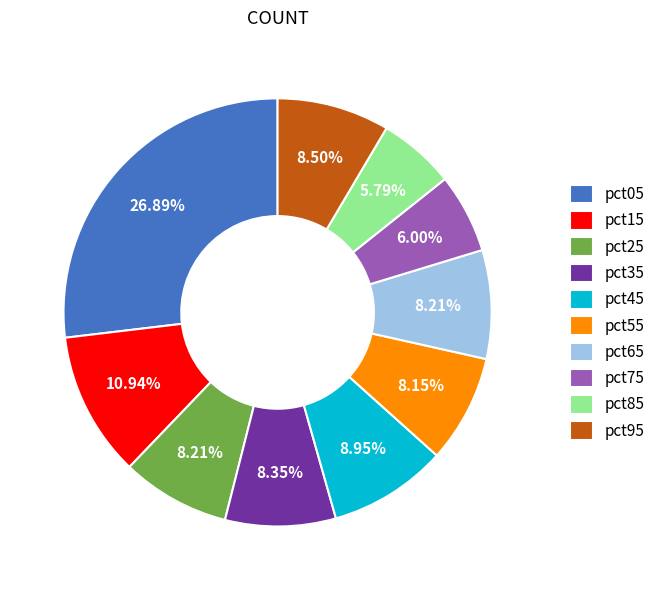

What is the largest slice in the pie chart?

pct05